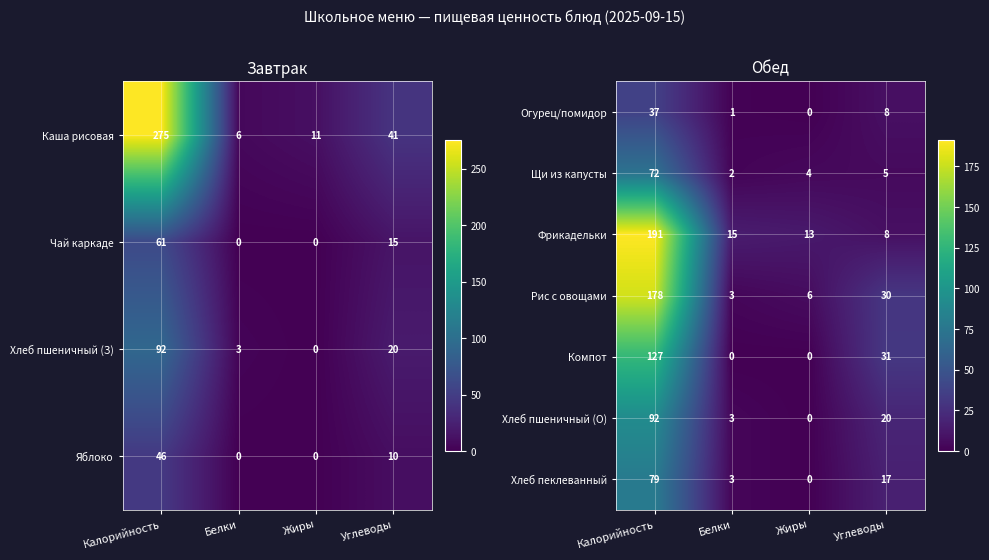

At which label does Фрикадельки reach its minimum?

Углеводы